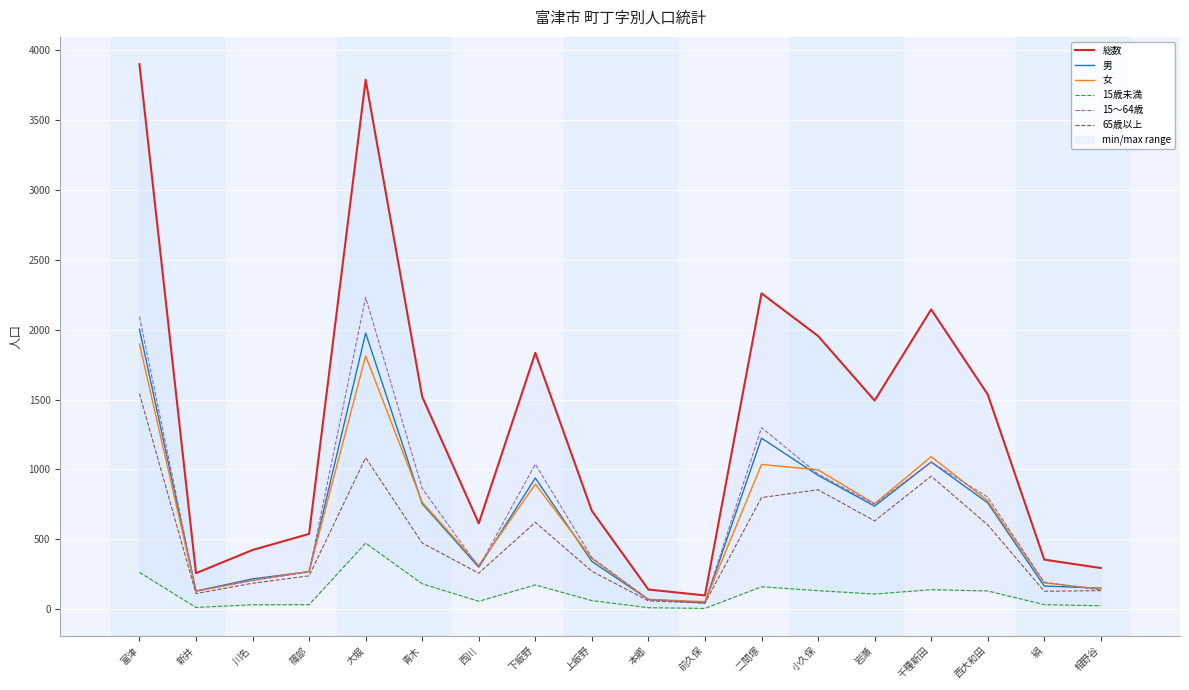

The 65歳以上 series shows 952 at 千種新田. True or false?

True